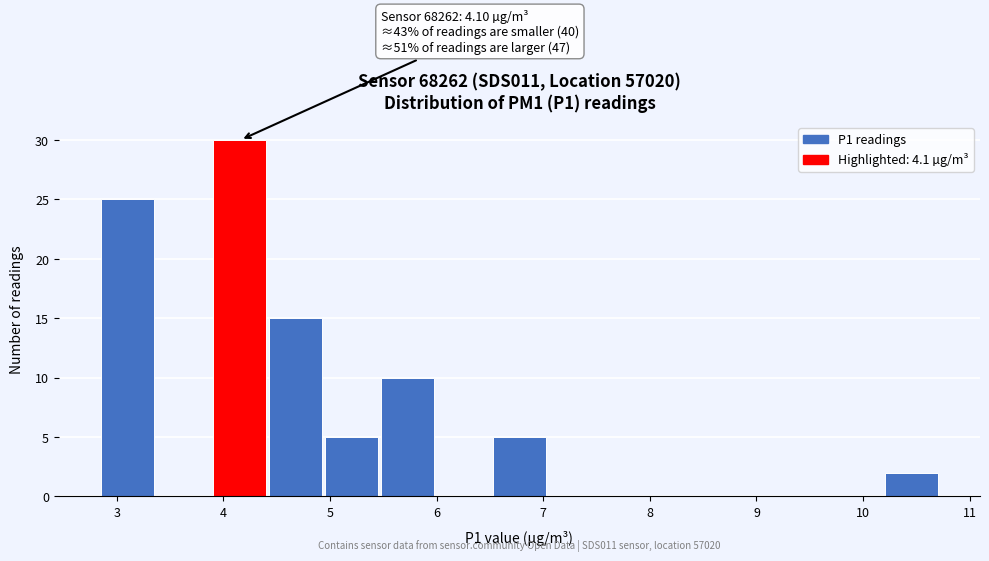

Over which range of the x-axis is the bar tallest?

3.9 to 4.4